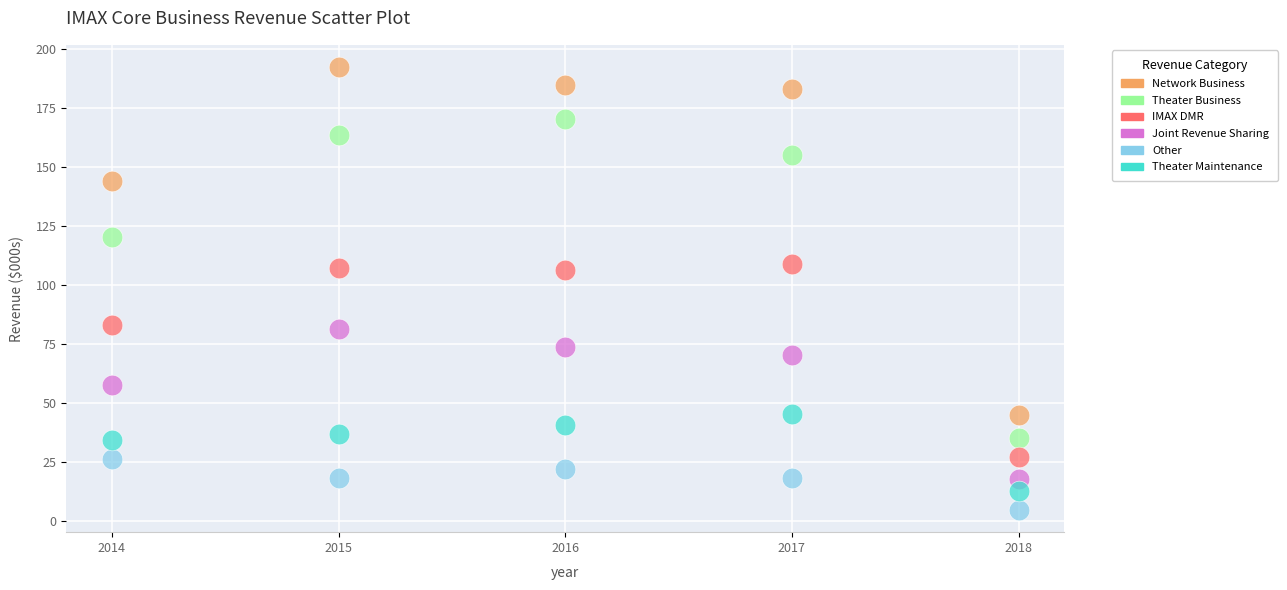

In the IMAX DMR series, what Y value is closest to 67?

83.2